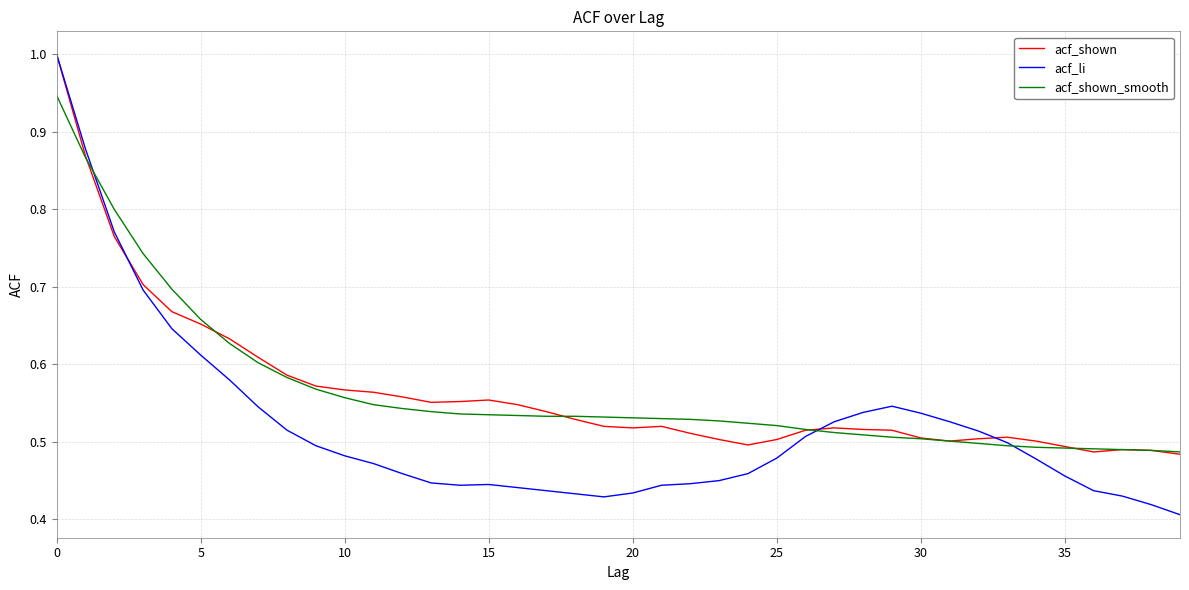

Does the chart display data point markers on the line(s)?

No